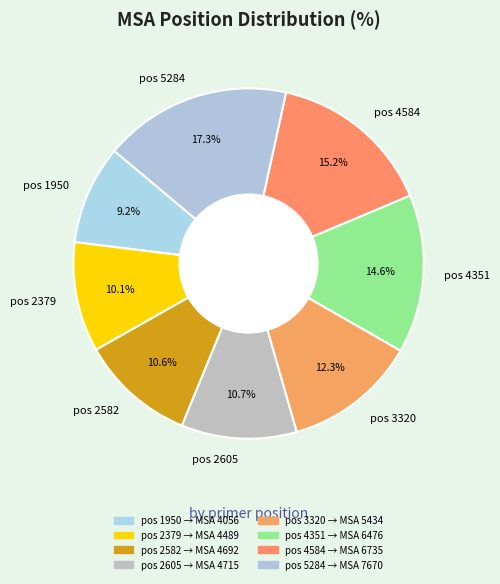

Between pos 2582 and pos 3320, which is larger?

pos 3320